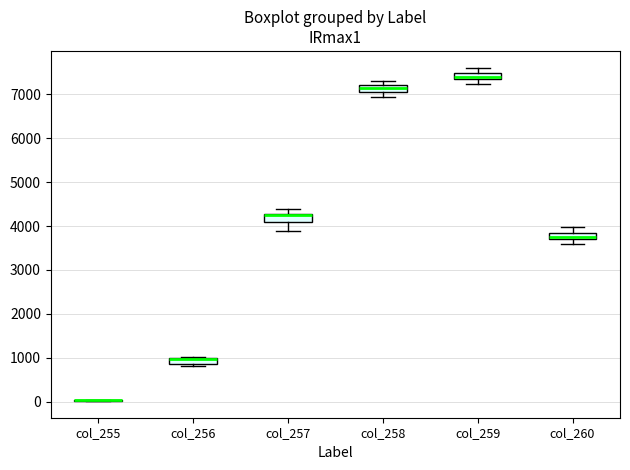

Where does the upper whisker of the box for col_260 end on the y-axis? The values are not printed on the chart, so give them approximately, as read against the axis.

4000